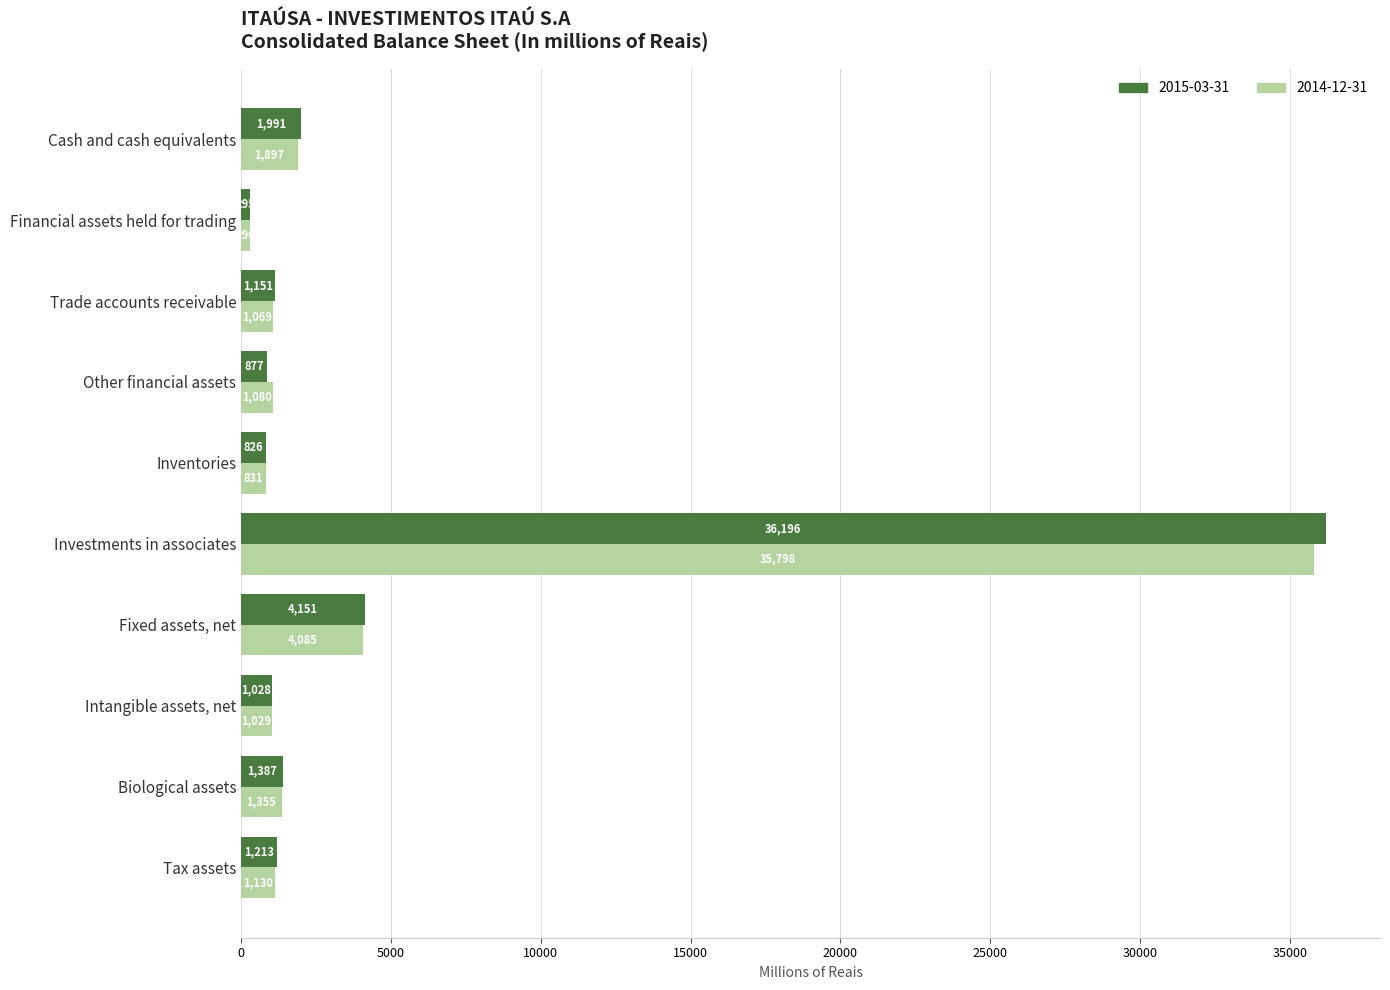

What is the sum of all 2015-03-31 values?

49115